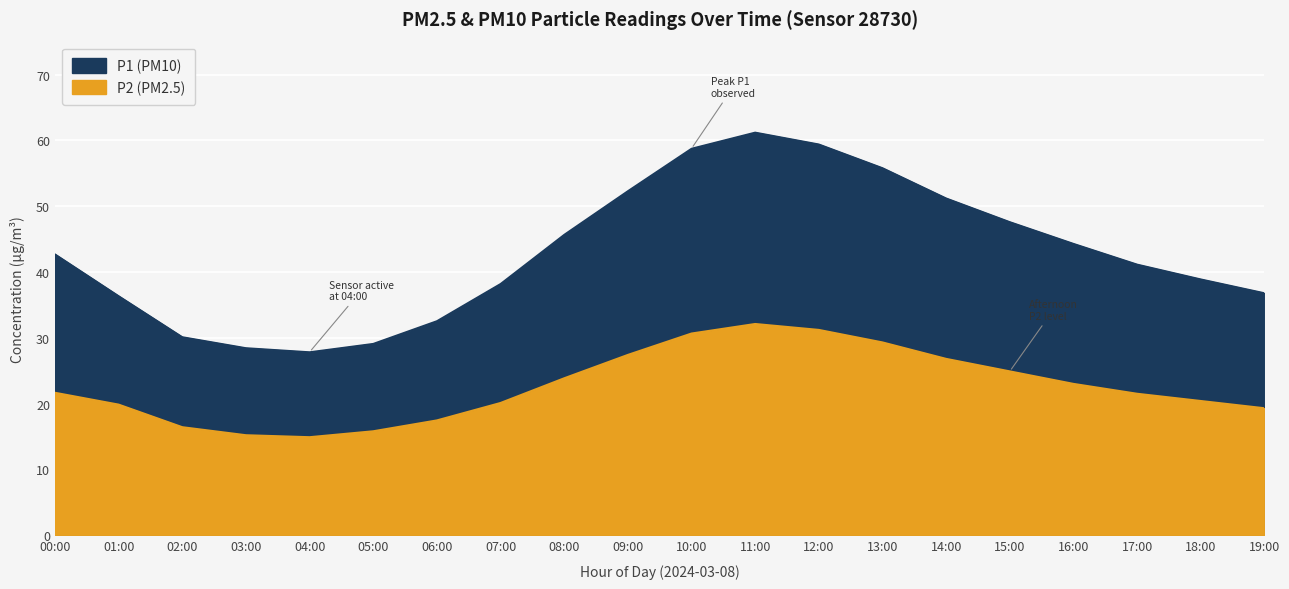

Which has a higher value, 09:00 or 17:00?

09:00